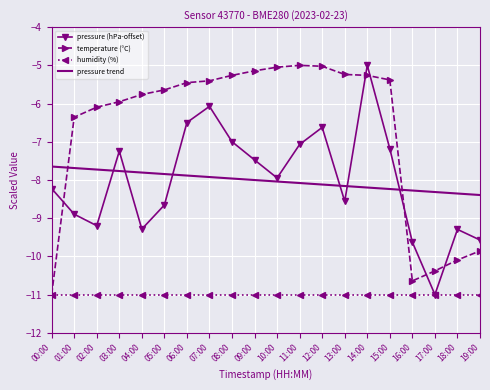

Which series has the largest total across all categories?

temperature (°C)